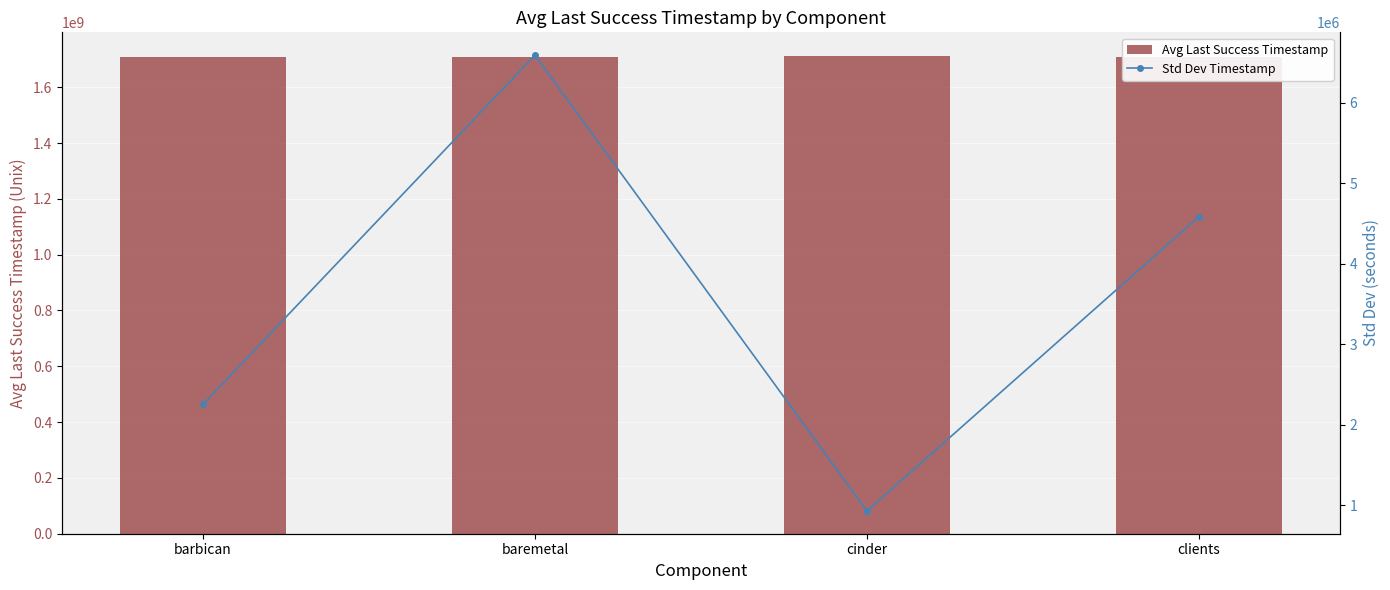

At which label is Std Dev Timestamp closest to 3760262?

clients